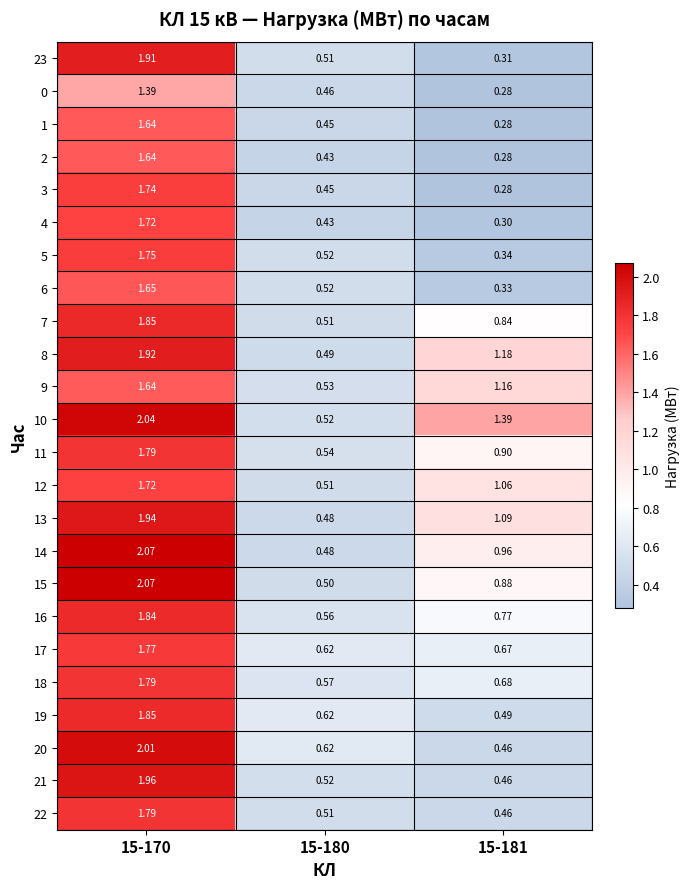

How many series are shown in this chart?

24